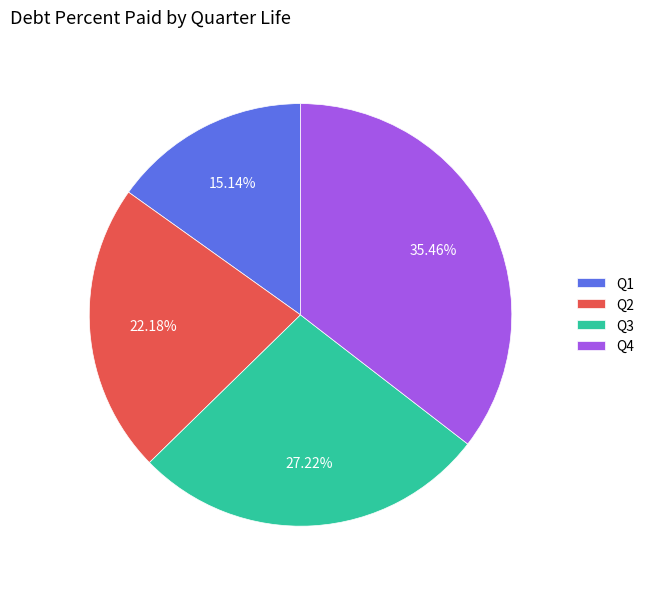

Does Q3 represent more than half of the total?

No